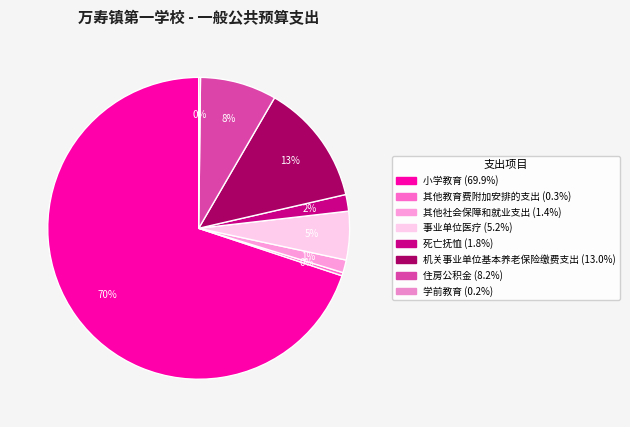

To the nearest percent, what portion does 其他社会保障和就业支出 represent?

1%